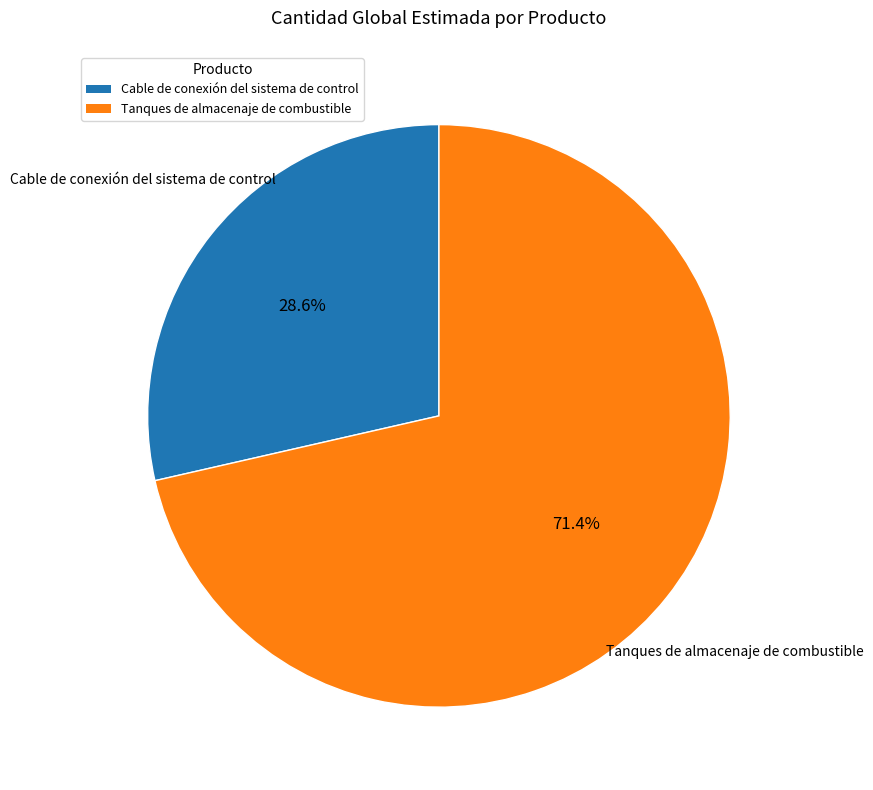

Combined, do Cable de conexión del sistema de control and Tanques de almacenaje de combustible account for over 50%?

Yes